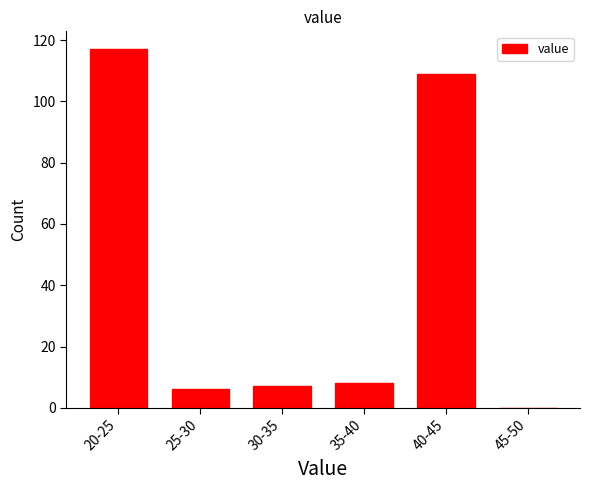

Reading left to right, list all the values displayed in this chart.

20-25=117	25-30=6	30-35=7	35-40=8	40-45=109	45-50=0